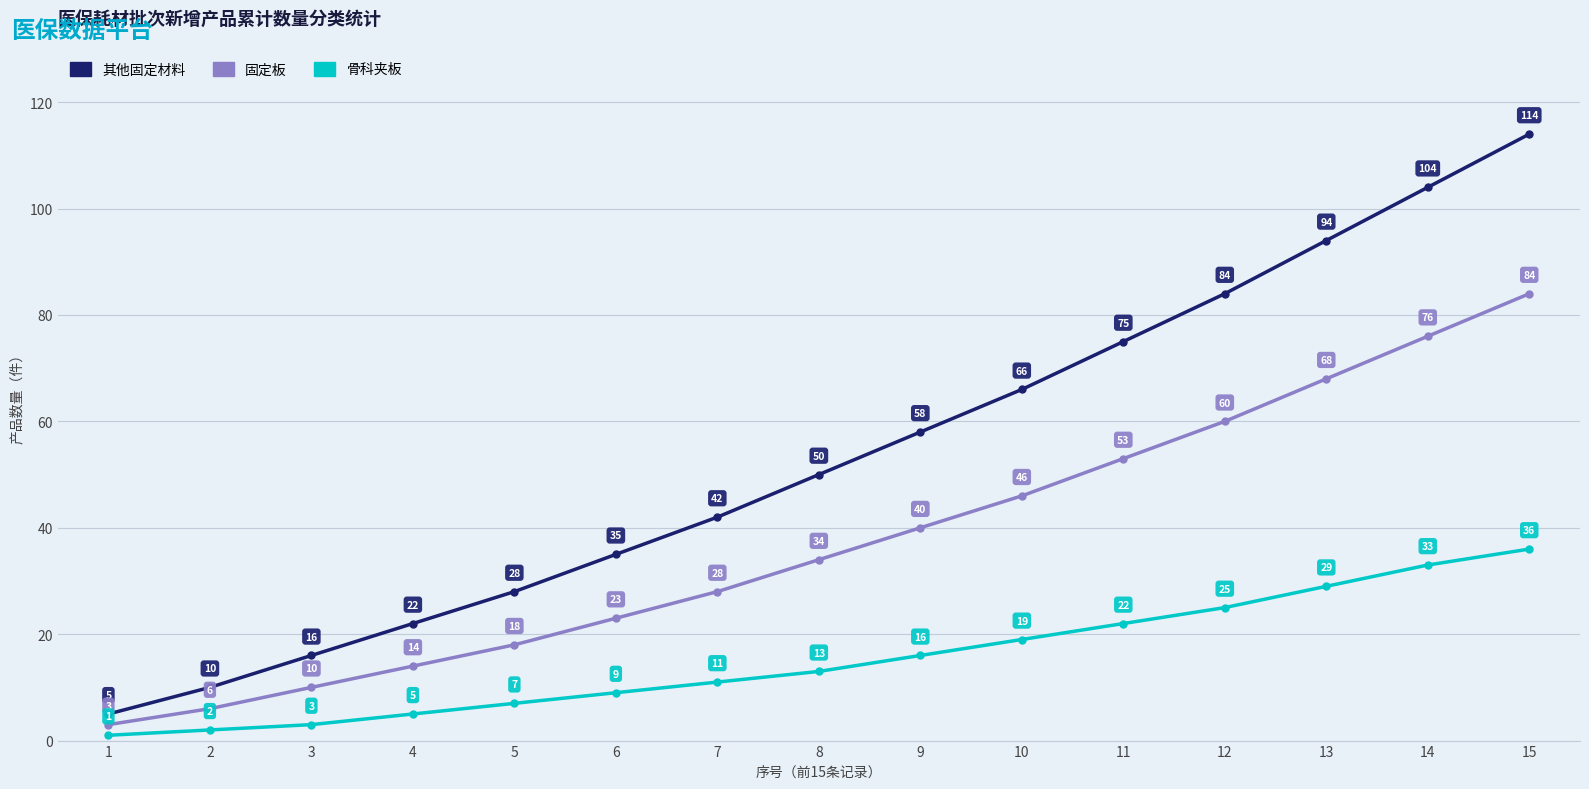

True or false: 骨科夹板 and 固定板 intersect in this chart.

False